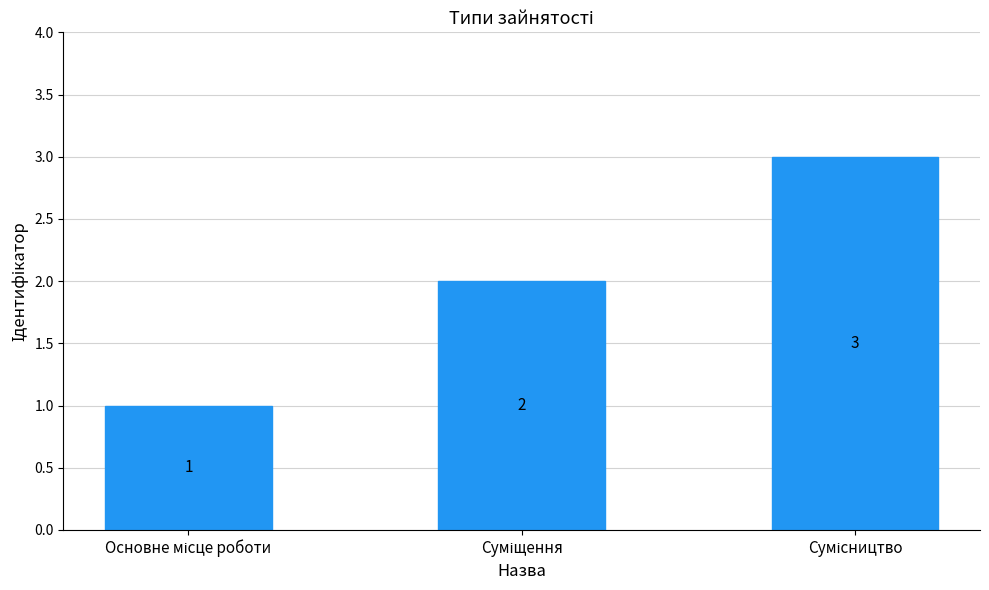

What is the sum of all values?

6